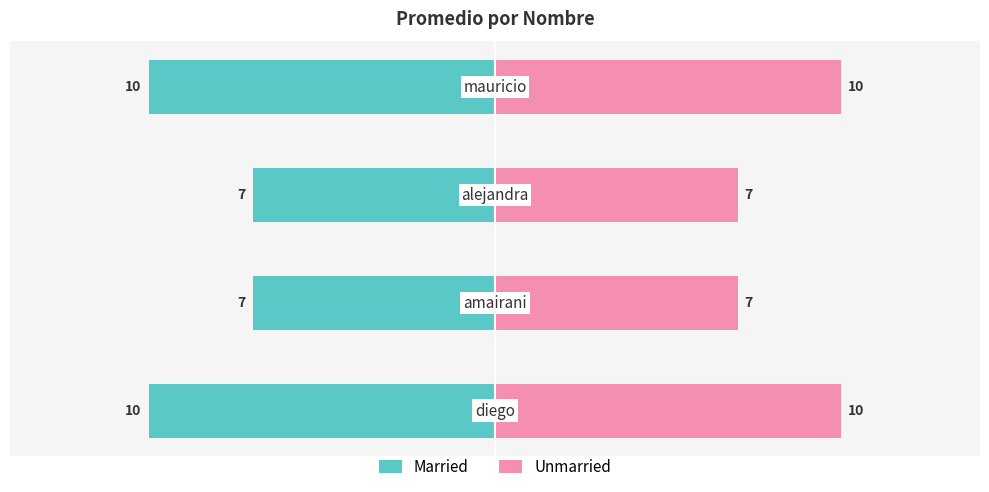

What is the sum of all Unmarried values?

34